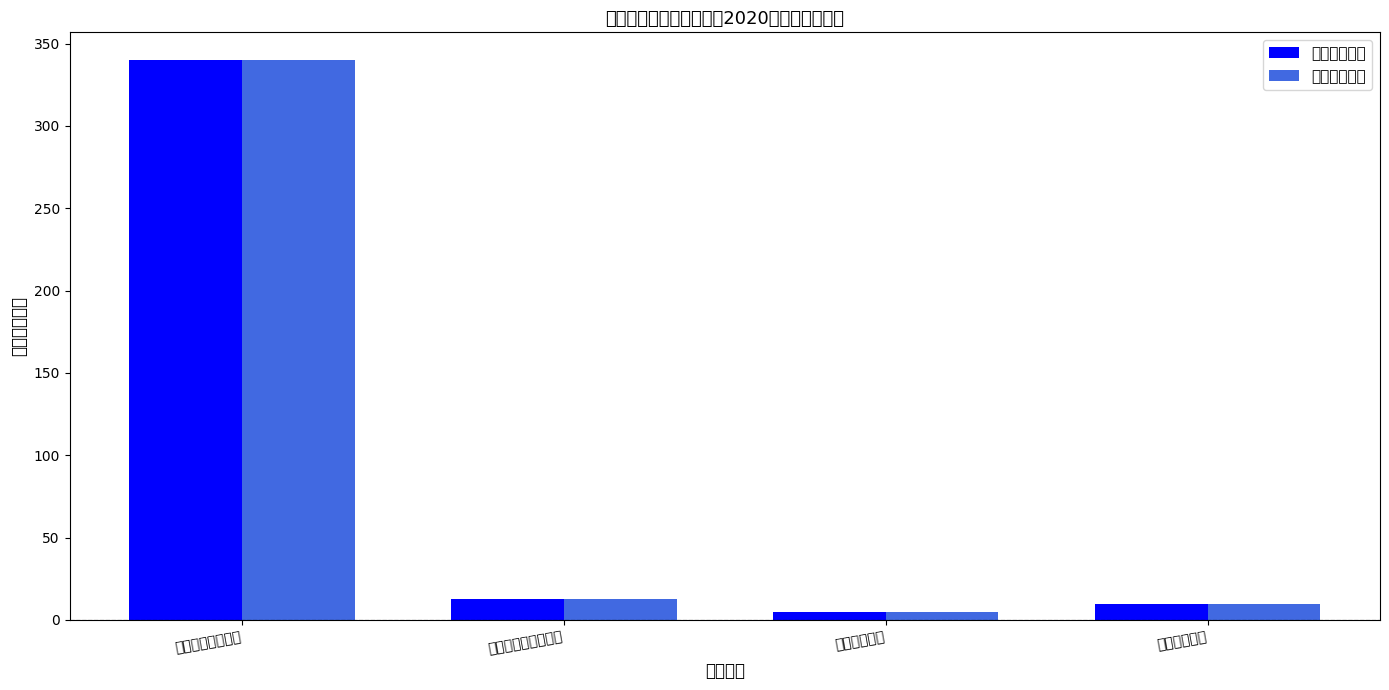

Which series has the largest total across all categories?

本年收入合计